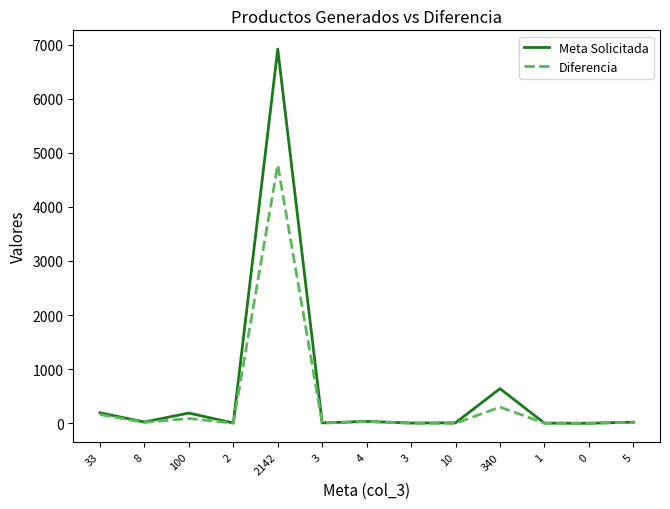

The value of Meta Solicitada at 2 is 9. True or false?

False